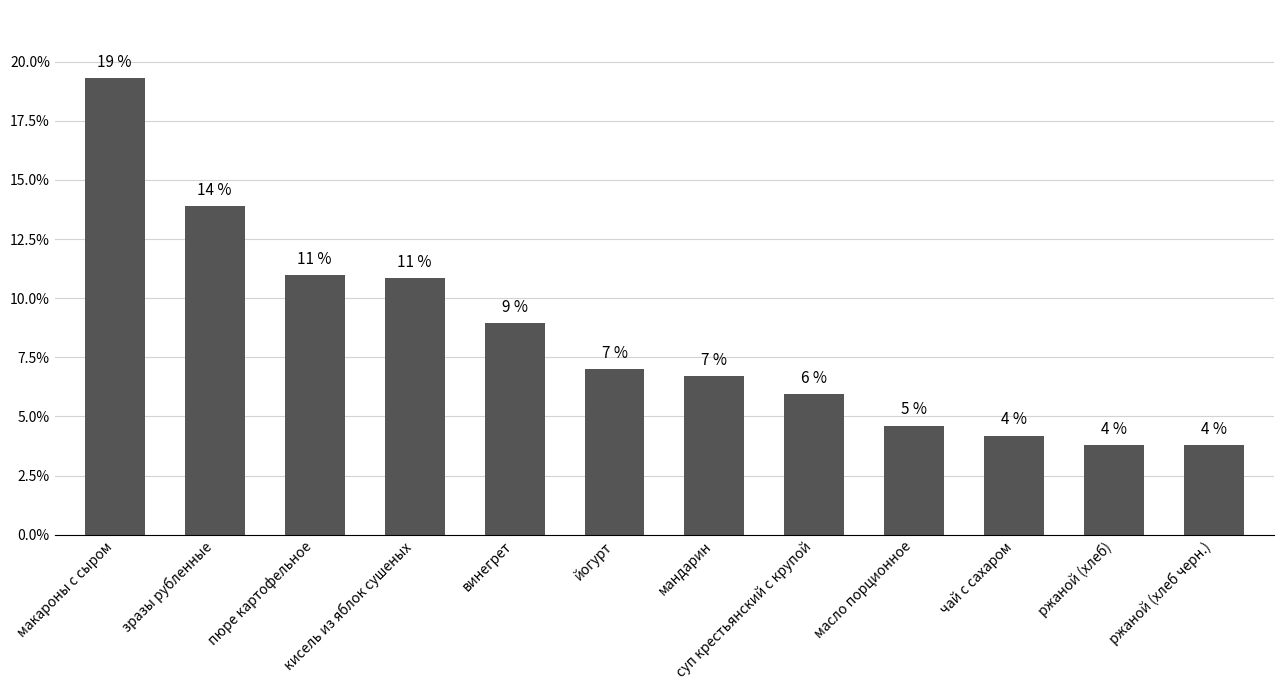

Where is the data nearest to the value 11?

пюре картофельное